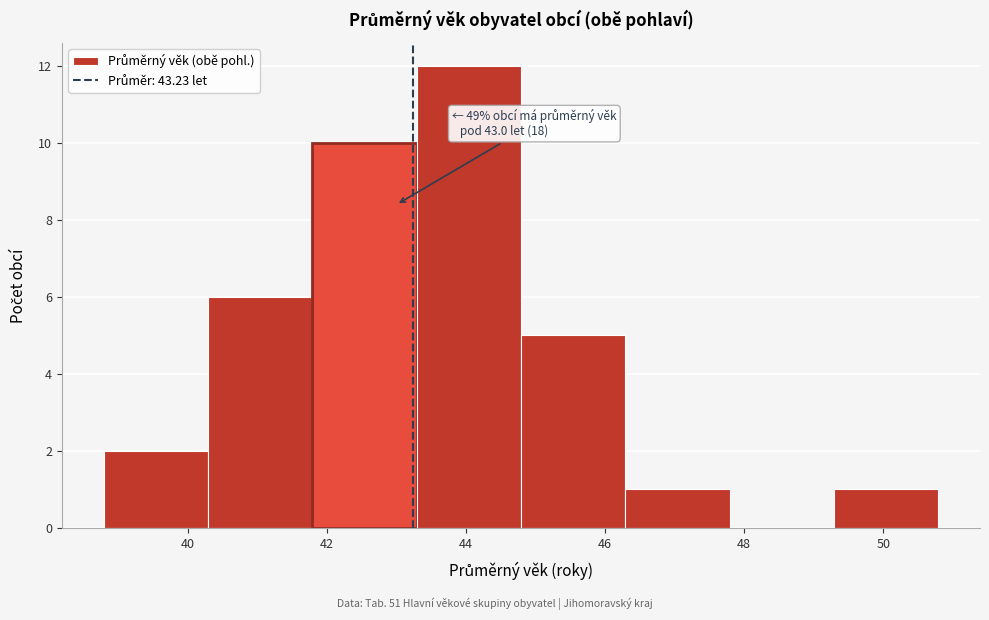

Which range on the x-axis has the tallest bar?

43.2 to 44.8